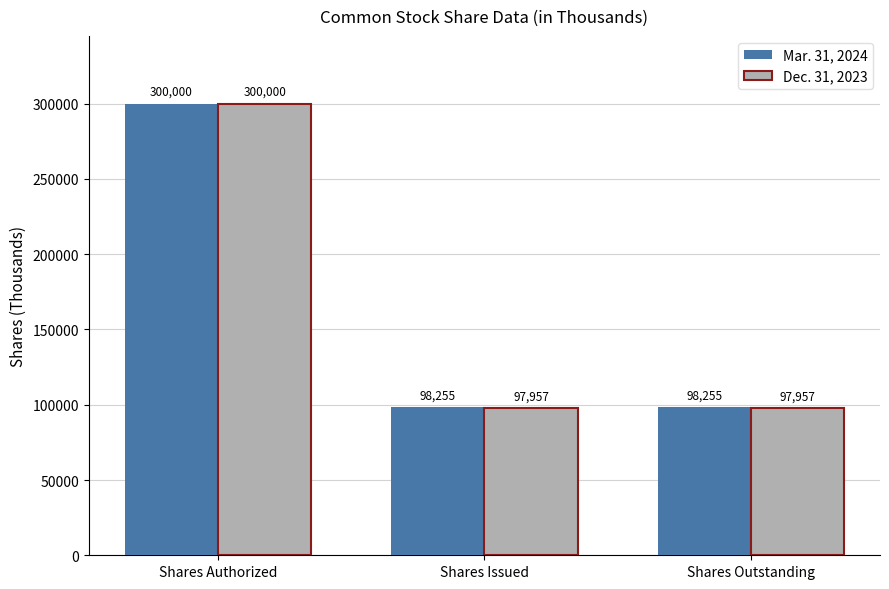

Is it true that Mar. 31, 2024 equals 300000 at Shares Authorized?

True